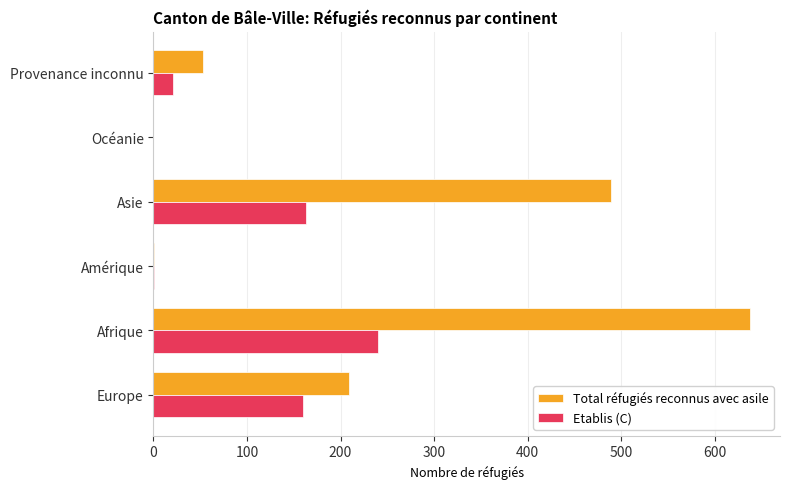

At which label does Etablis (C) reach its peak?

Afrique